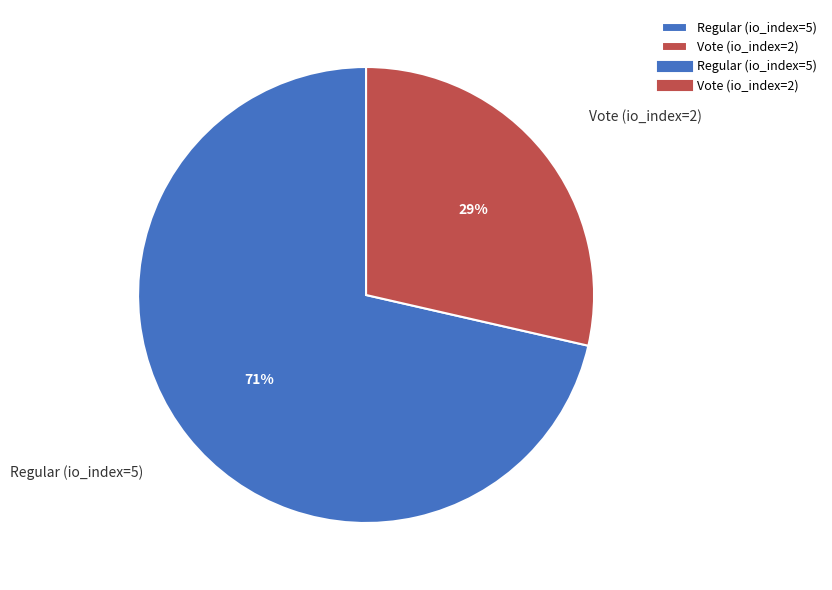

Count the number of slices in the pie.

2